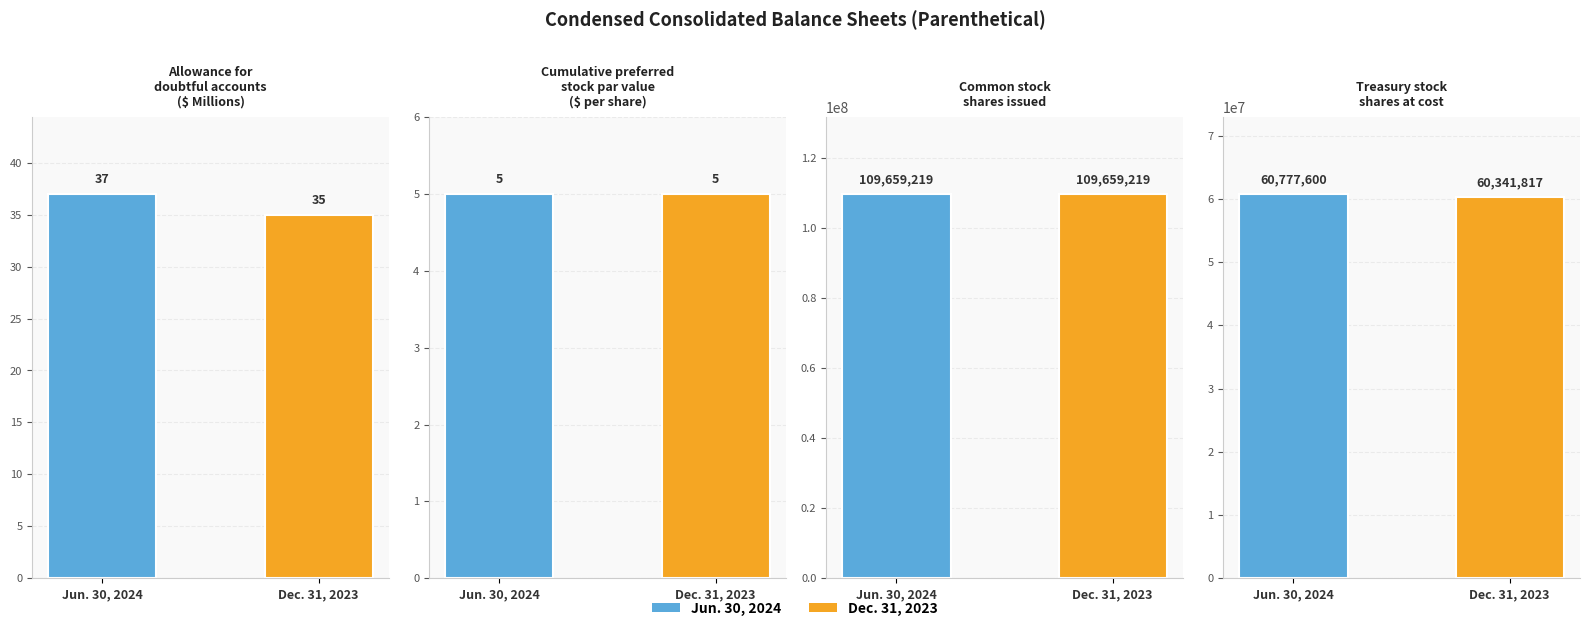

Which category has the lowest value in the Jun. 30, 2024 series?

Cumulative preferred
stock par value
($ per share)